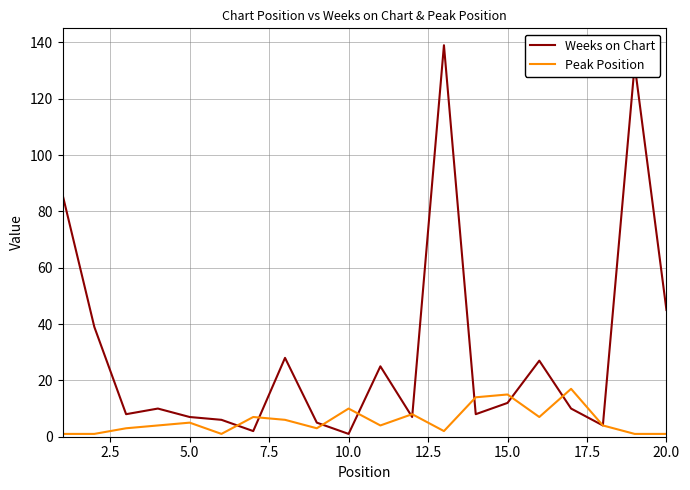

Reading left to right, extract all data points from this chart.

Weeks on Chart: 86	39	8	10	7	6	2	28	5	1	25	7	139	8	12	27	10	4	132	45
Peak Position: 1	1	3	4	5	1	7	6	3	10	4	8	2	14	15	7	17	4	1	1